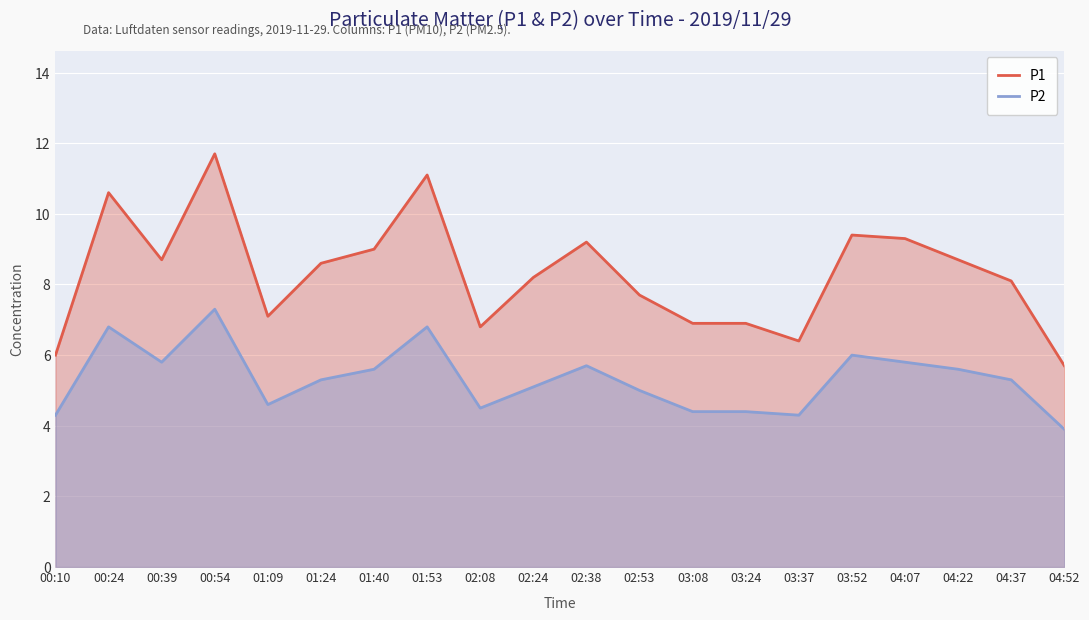

What are all the series names shown in the legend?

P1, P2